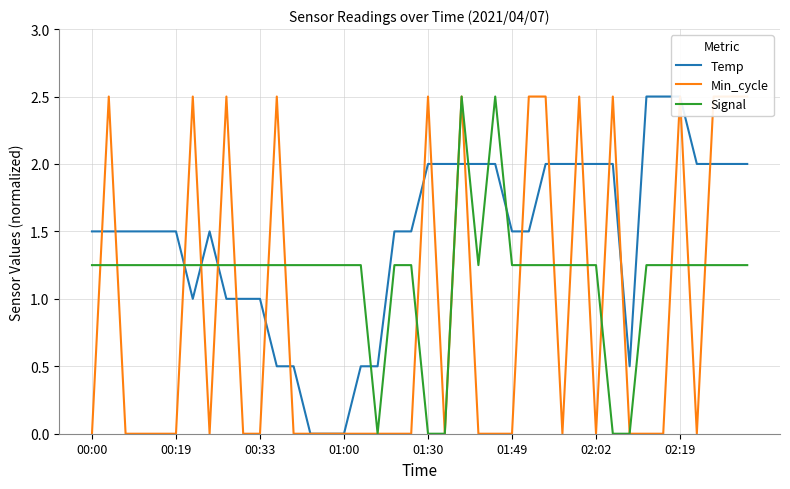

At which label does Signal first exceed 1?

00:00